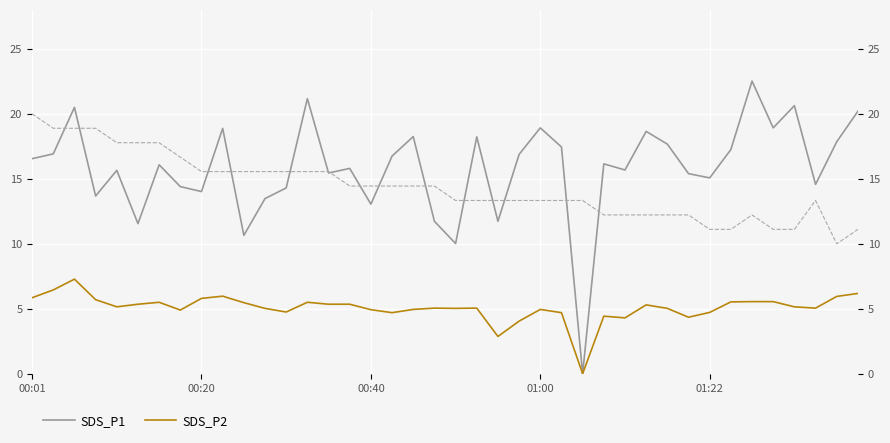

At which label does SDS_P1 first exceed 16?

00:01